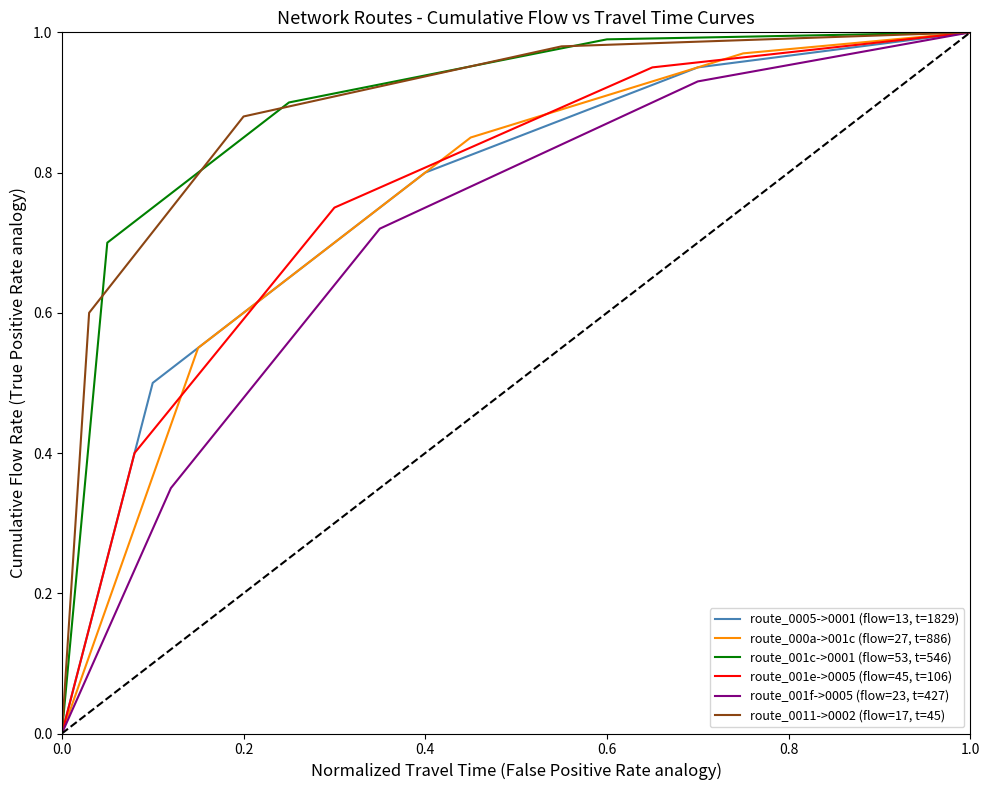

The route_001e->0005 (flow=45, t=106) series shows 0.1 at 0.2. True or false?

False